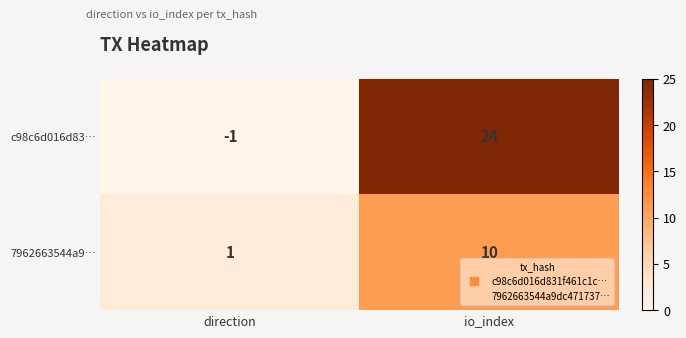

Rank the series at direction from lowest to highest value.

c98c6d016d83…, 7962663544a9…